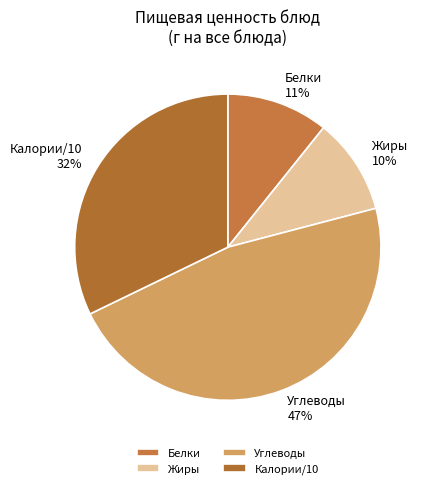

Is the sum of Калории/10 and Белки greater than half?

No